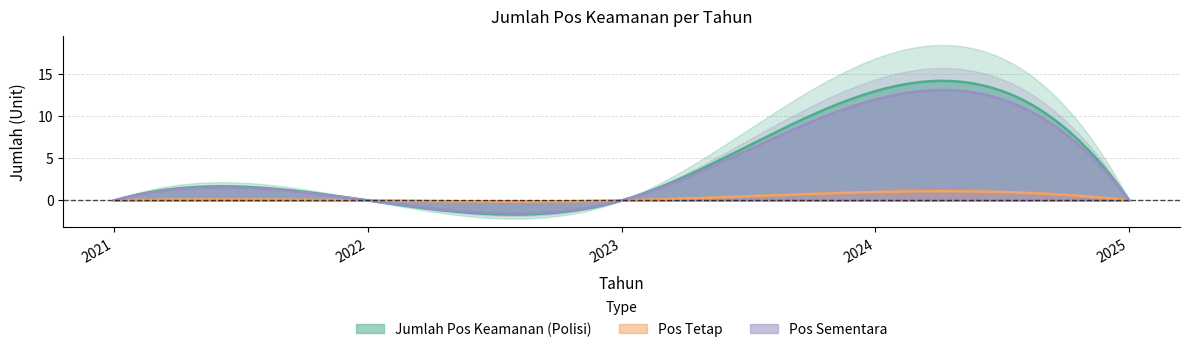

What is the average value of the Pos Sementara series?

4.0